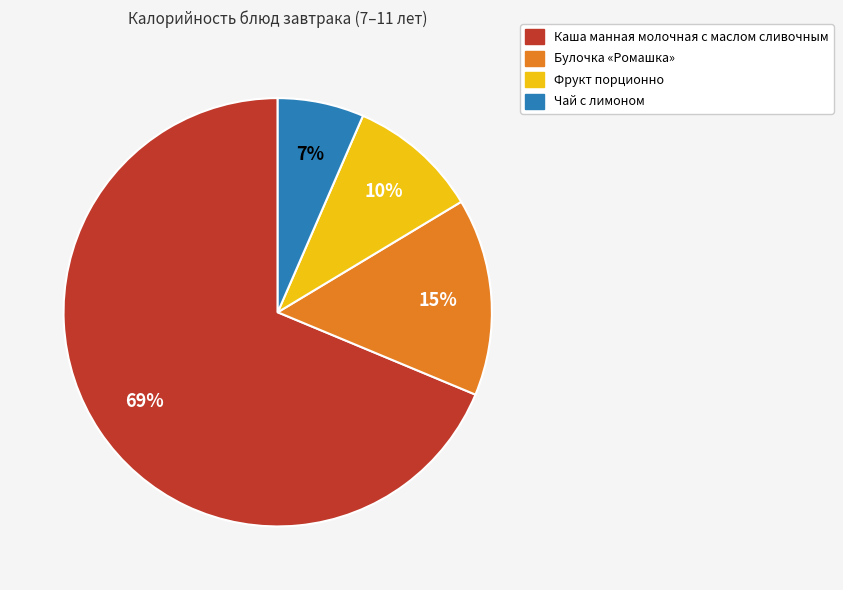

What percentage is the Булочка «Ромашка» slice, to the nearest percent?

15%